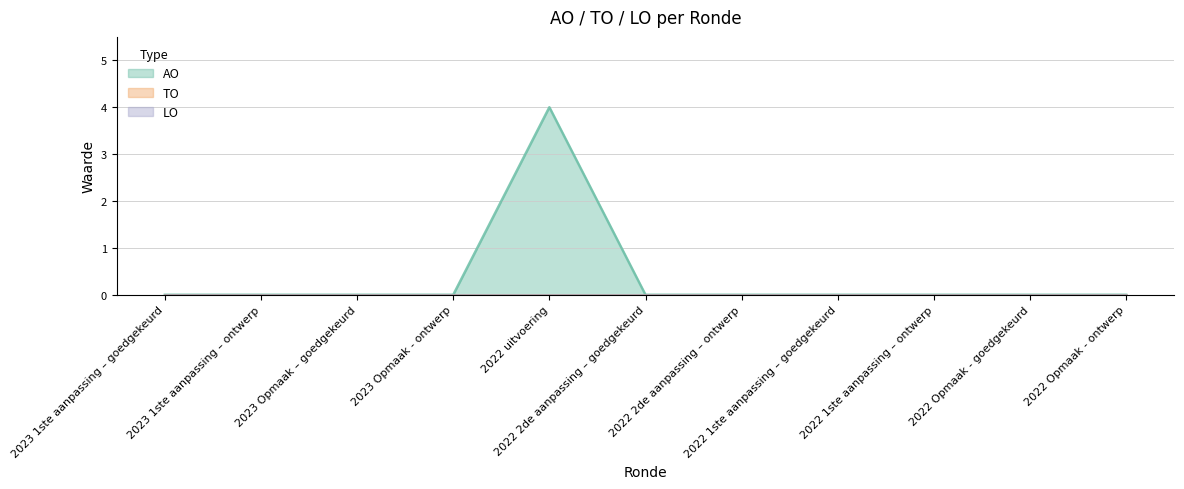

Reading left to right, extract all data points from this chart.

AO: 0	0	0	0	4	0	0	0	0	0	0
TO: 0	0	0	0	0	0	0	0	0	0	0
LO: 0	0	0	0	0	0	0	0	0	0	0